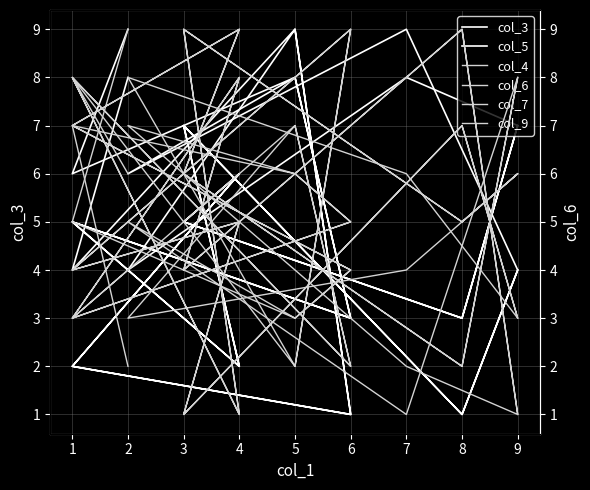

True or false: col_7 and col_9 intersect in this chart.

True